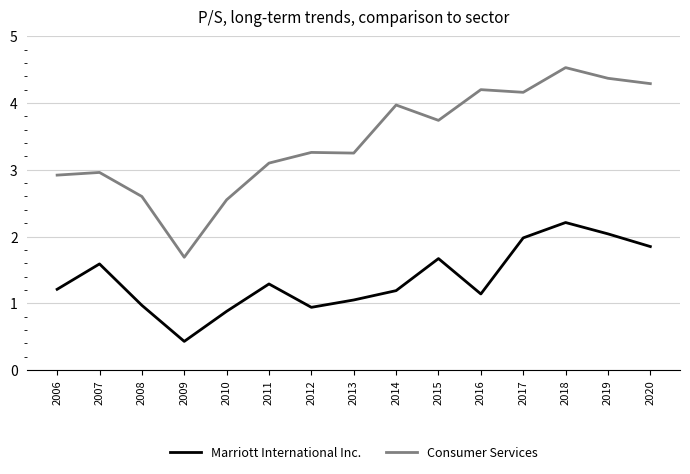

List the series in order of their overall mean, lowest first.

Marriott International Inc., Consumer Services